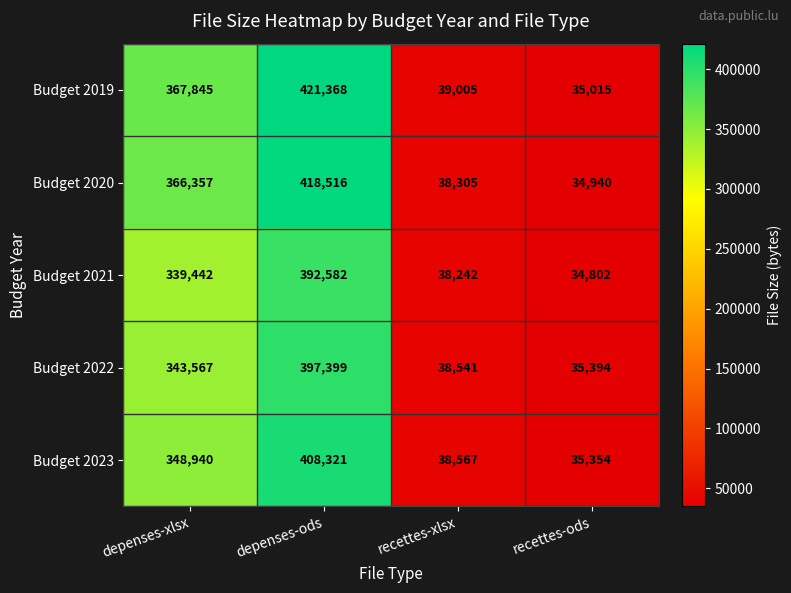

What is the maximum value for Budget 2023?

408321